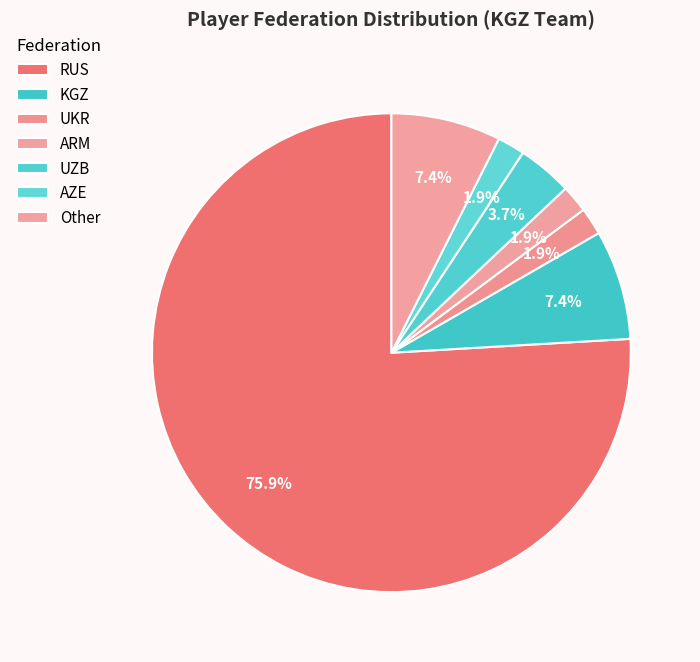

What is the ratio of the value at KGZ to the value at UKR?

4.0